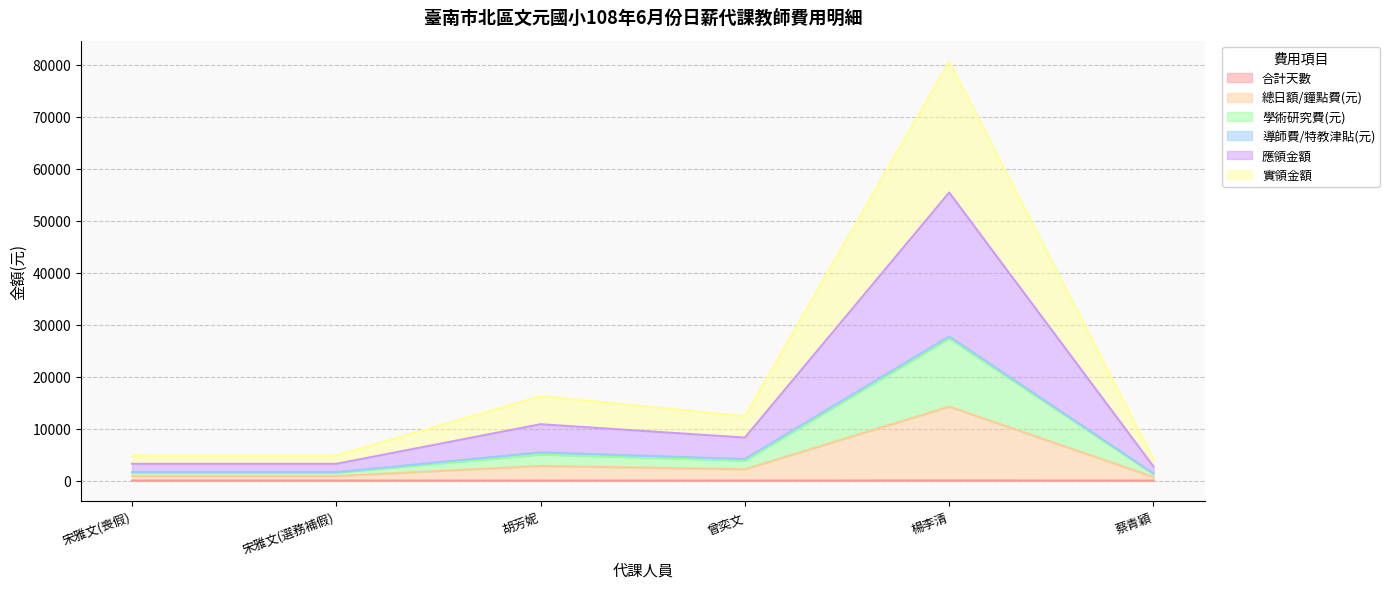

Between 楊李清 and 宋雅文(選務補假), which is larger?

楊李清